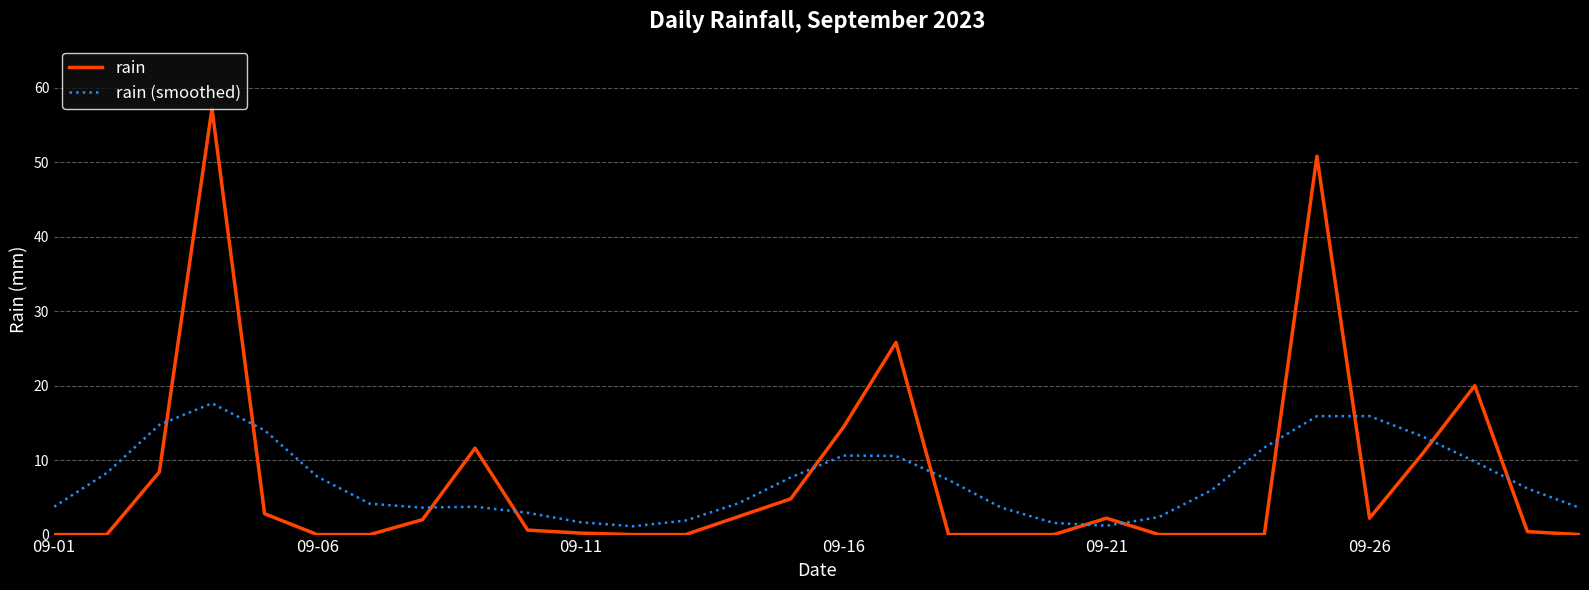

What is the maximum value for rain?

57.2